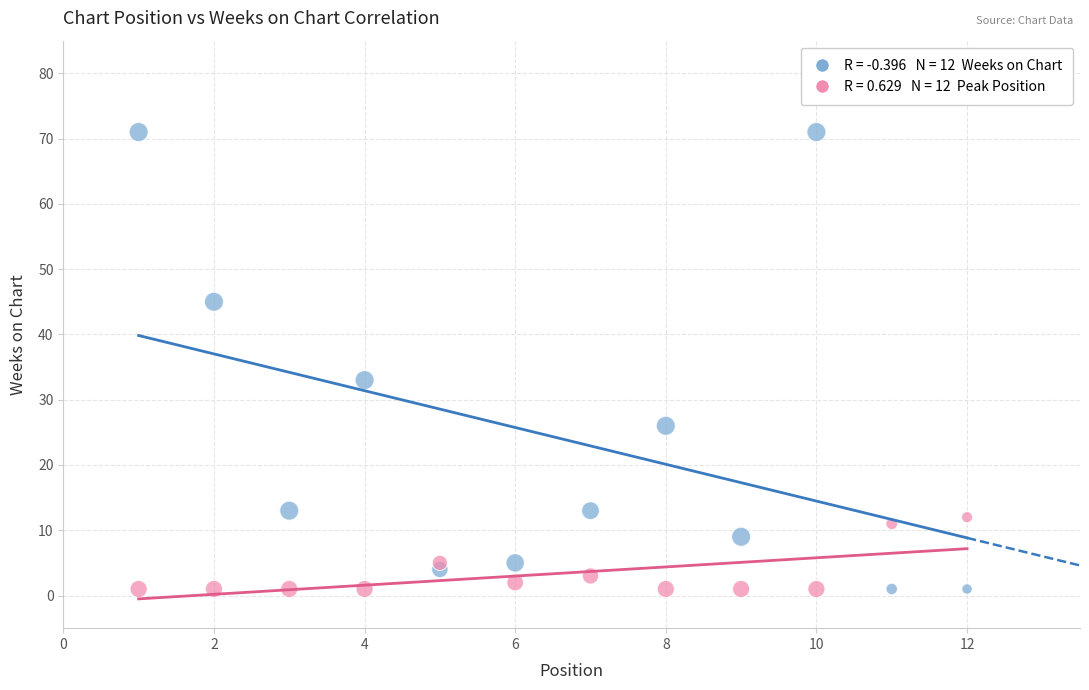

Across all data points, what is the range of Y values (max minus min)?

70